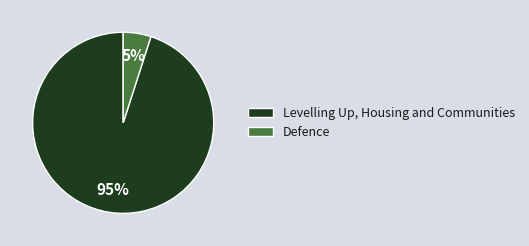

Between Defence and Levelling Up, Housing and Communities, which is larger?

Levelling Up, Housing and Communities